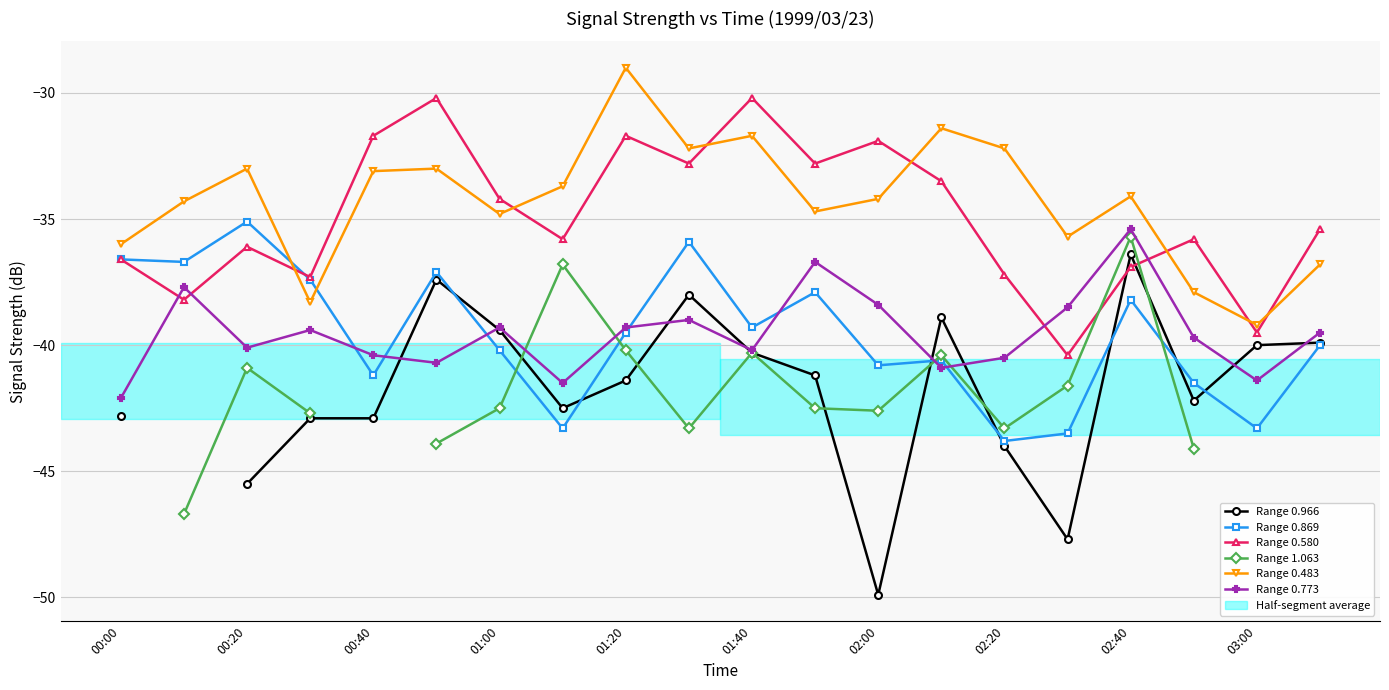

At which category is the sum across all series the highest?

02:40